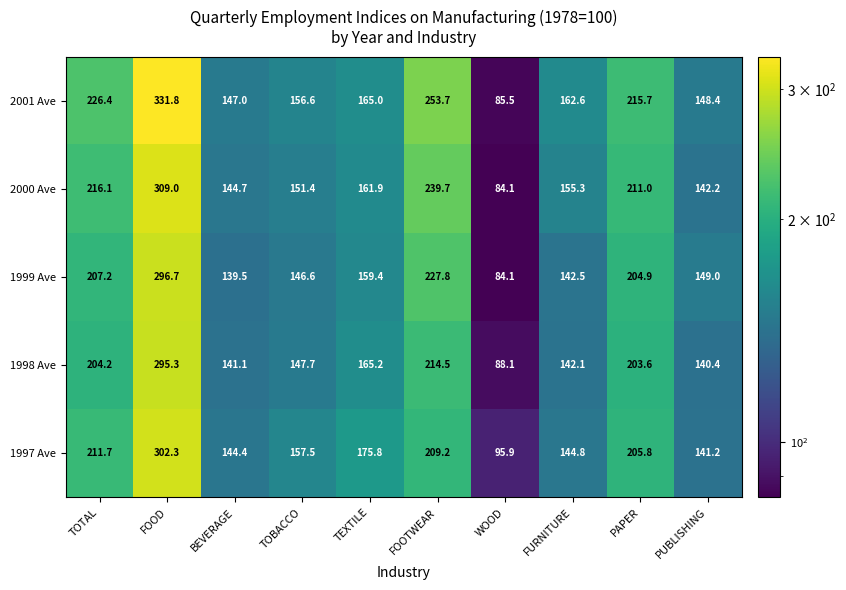

The 1998 Ave series shows 358.5 at FOOTWEAR. True or false?

False